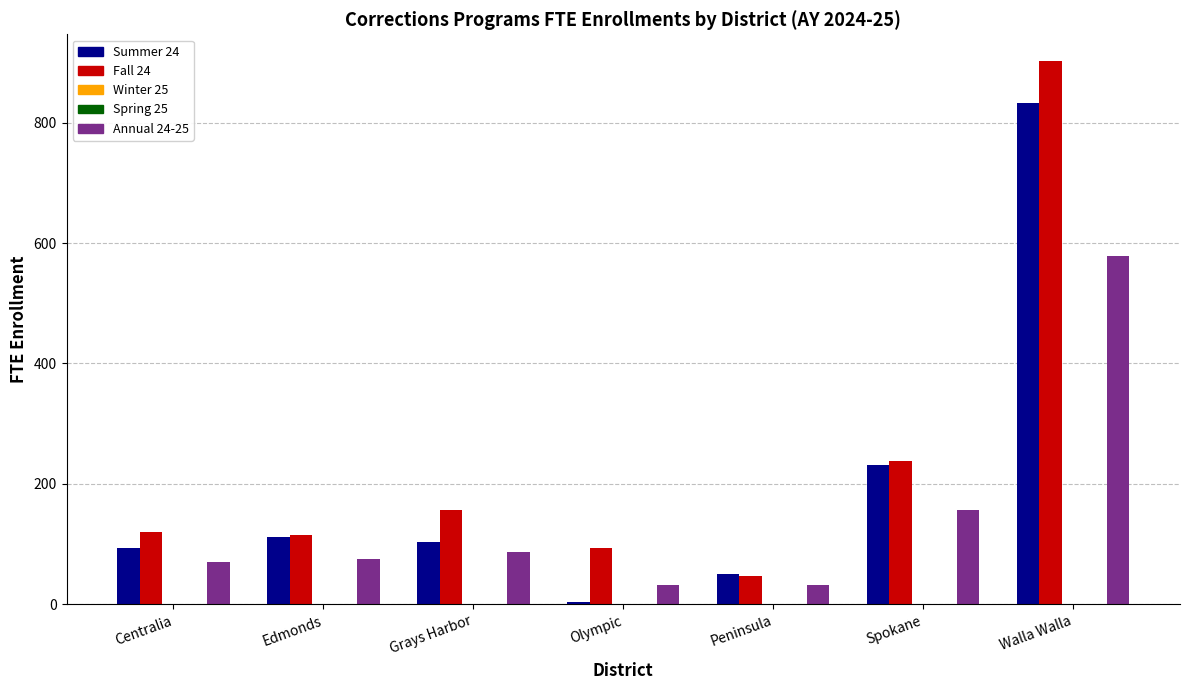

The Winter 25 series shows 0.0 at Centralia. True or false?

True